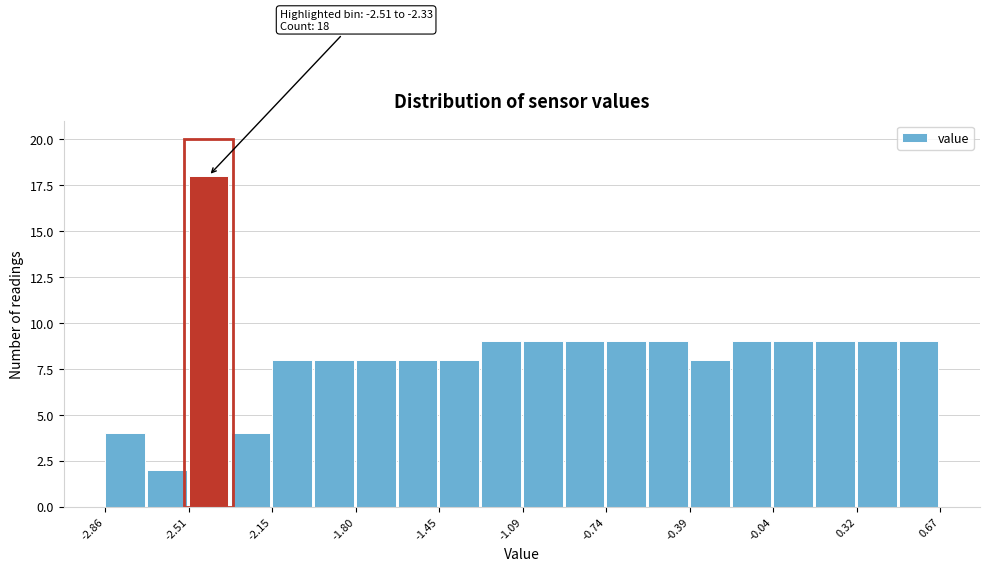

Around what value on the x-axis is the tallest bar? Give the approximate position of its centre, as read against the axis.

-2.40